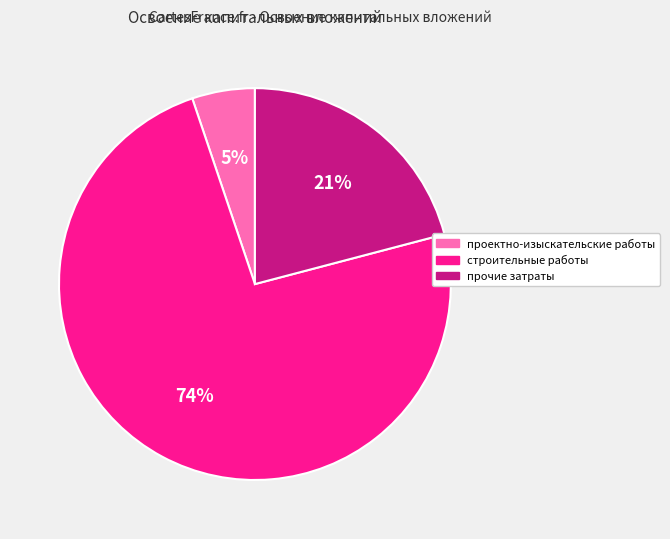

Which slice represents more than half of the pie?

строительные работы